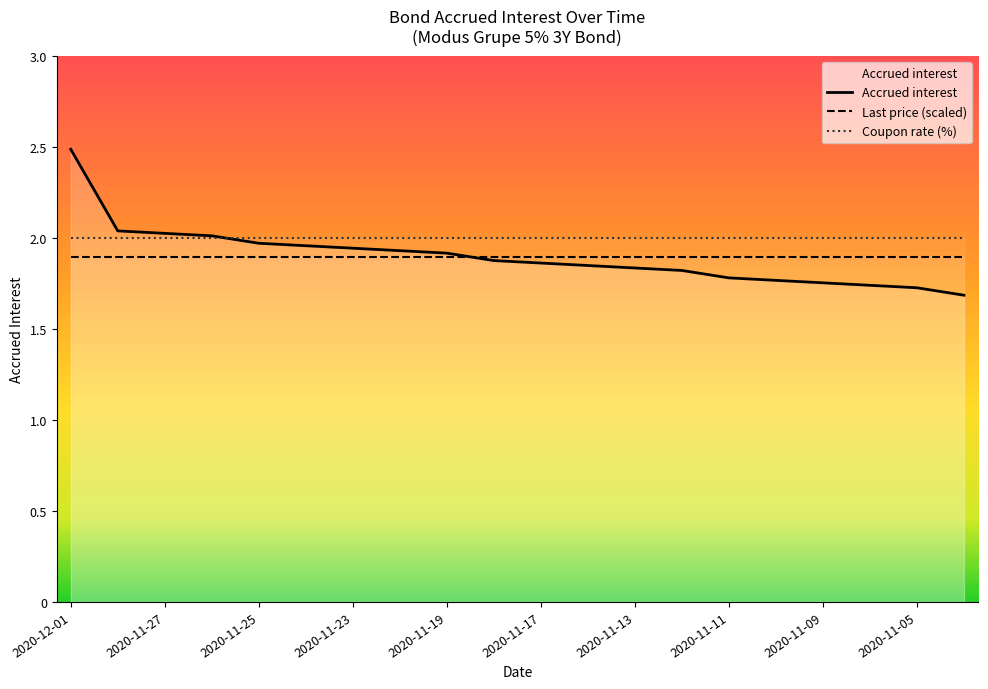

What is the difference between the values at 2020-11-26 and 2020-11-10?

0.2